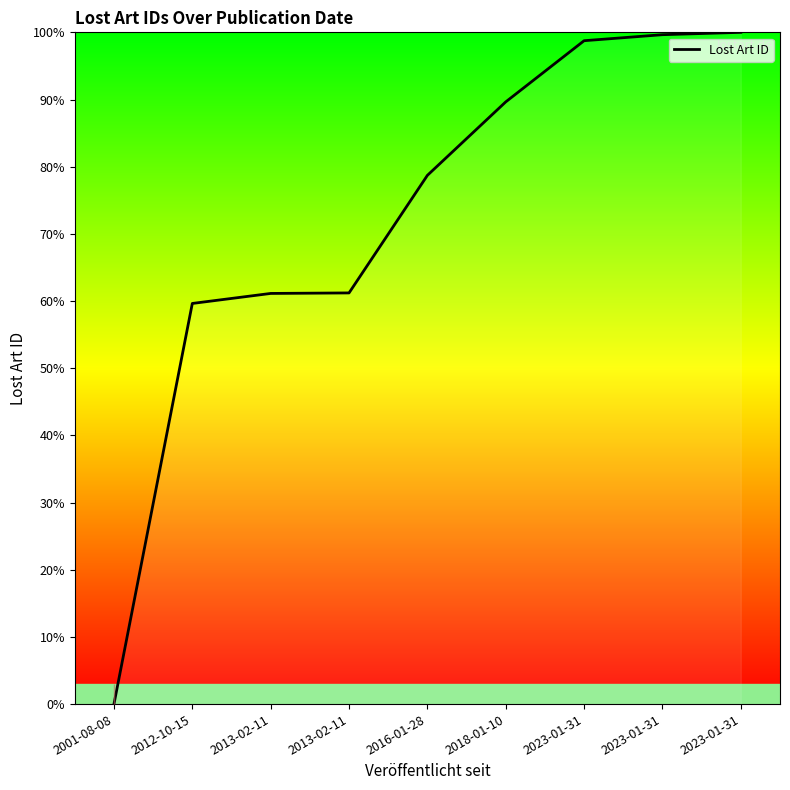

What is the sum of all values?

648.7